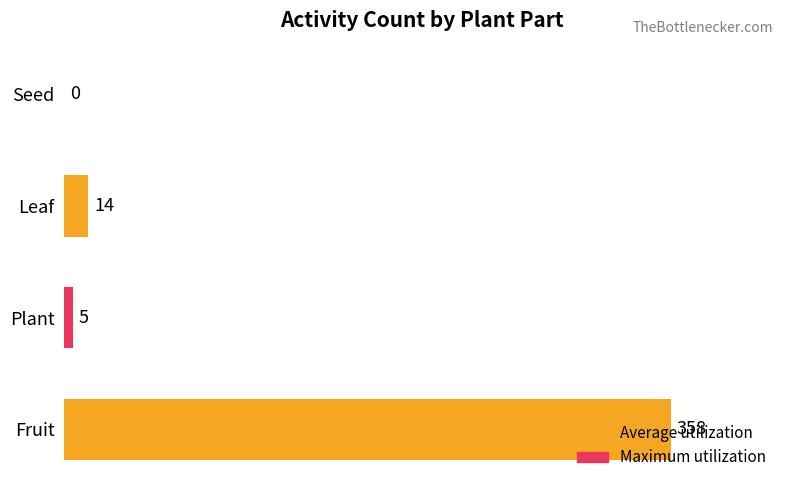

What is the sum of the values at Leaf and Seed?

14